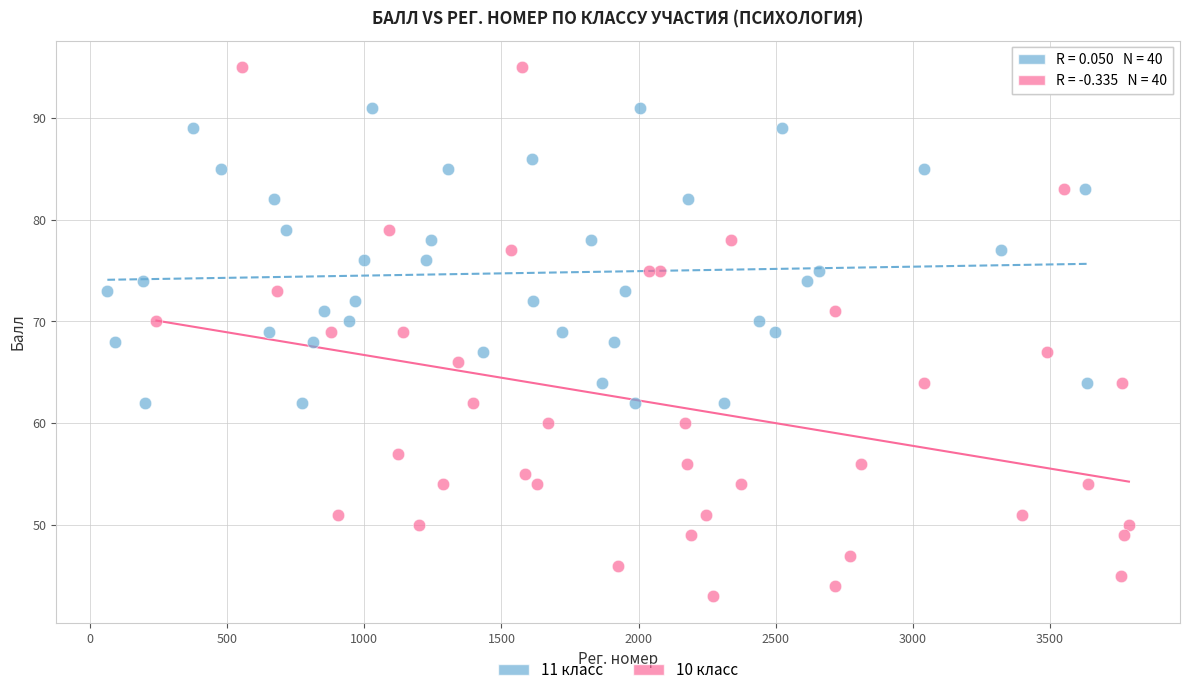

Which series reaches the maximum Y coordinate?

10 класс